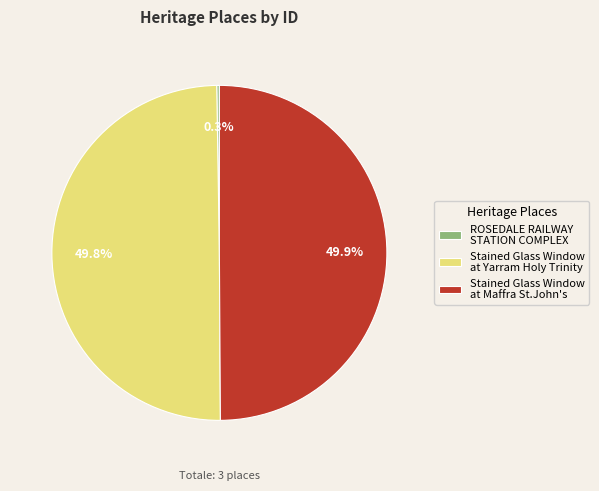

What is the ratio of the value at Stained Glass Window at Maffra St.John's to the value at Stained Glass Window at Yarram Holy Trinity?

1.0